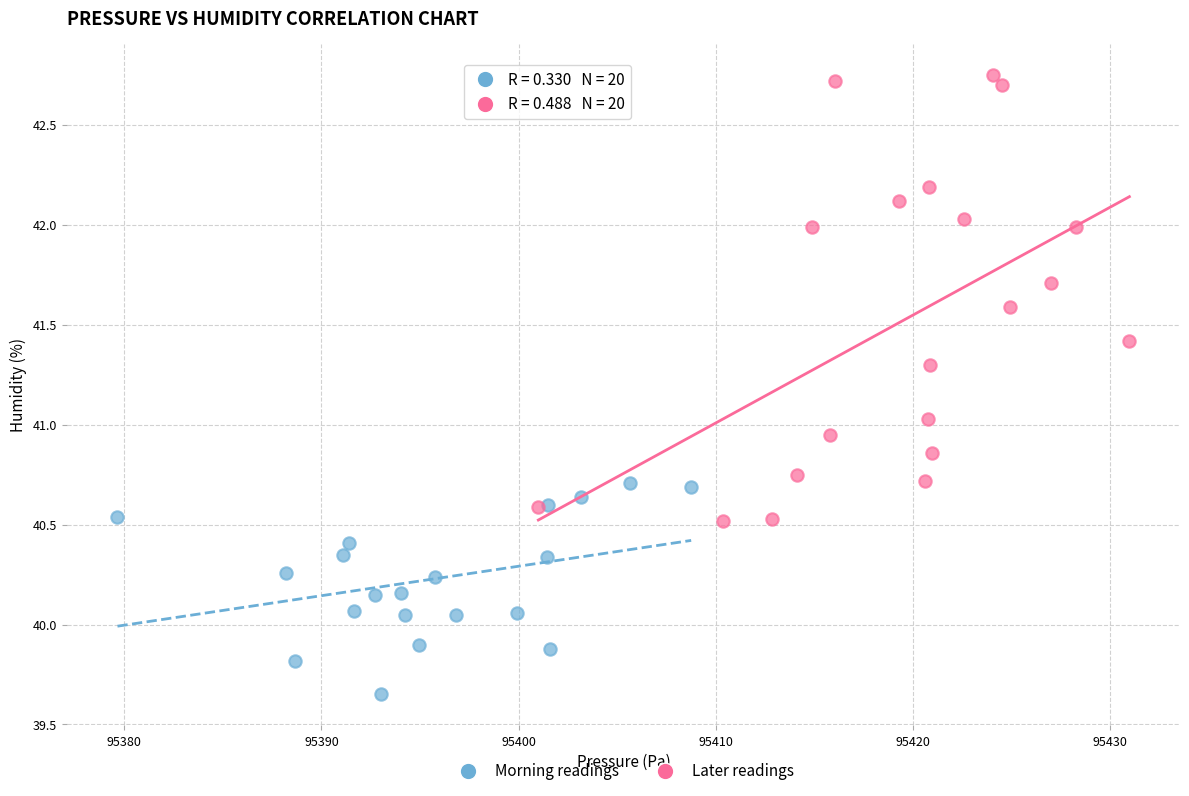

What are all the series names shown in the legend?

Morning readings, Later readings